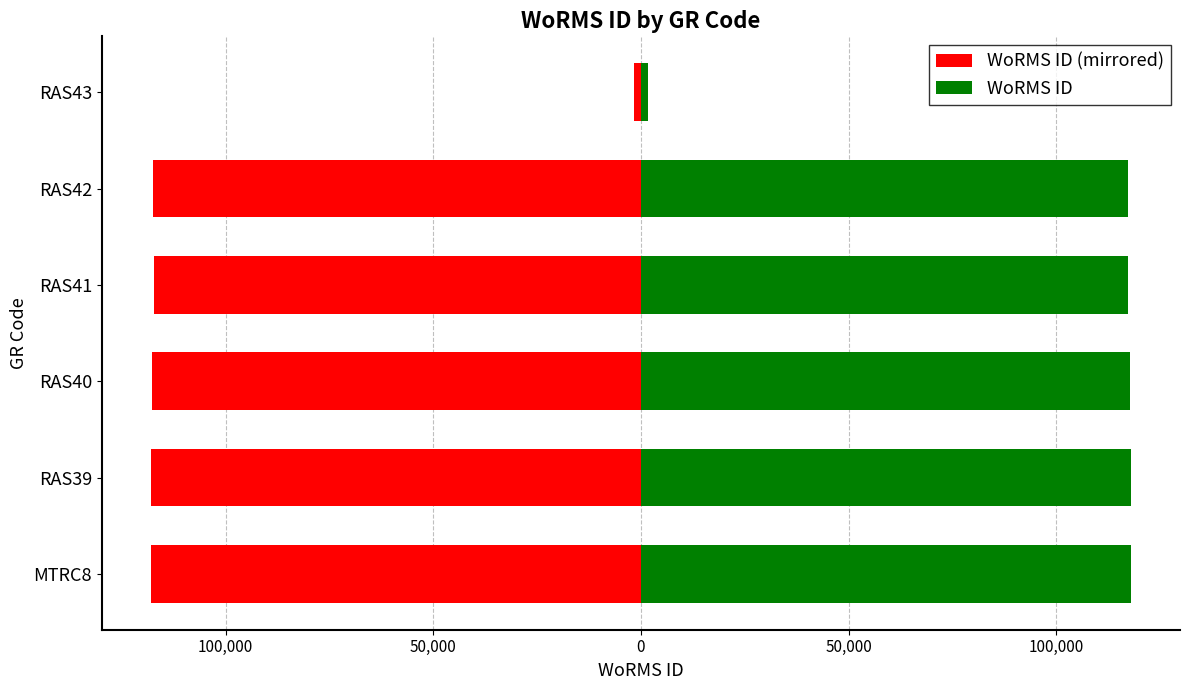

How many bars are there in each group?

2